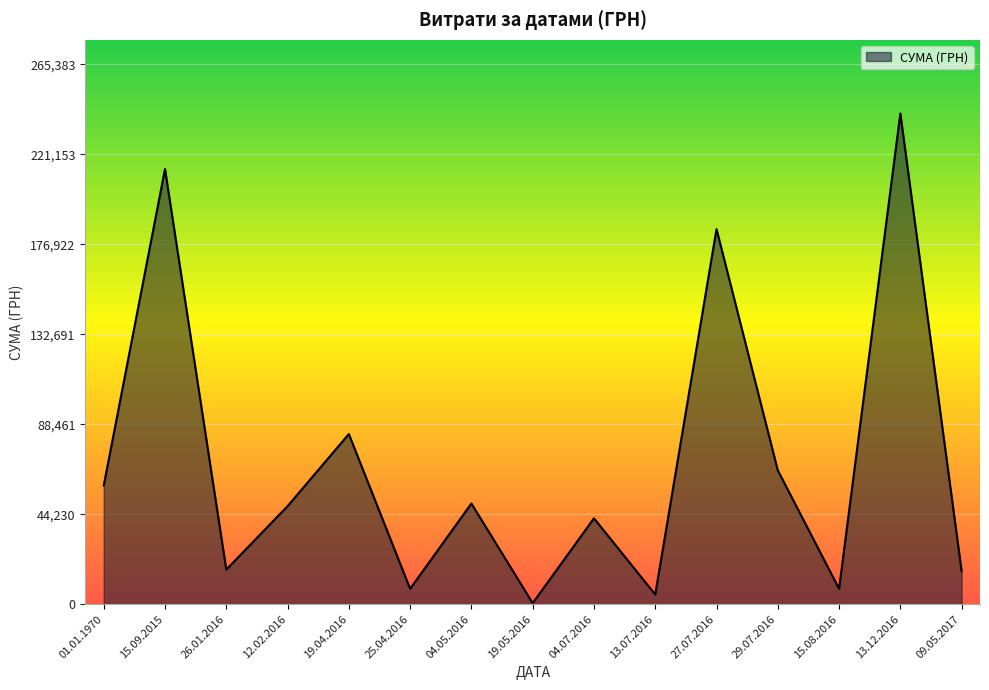

Between 25.04.2016 and 13.12.2016, which is larger?

13.12.2016